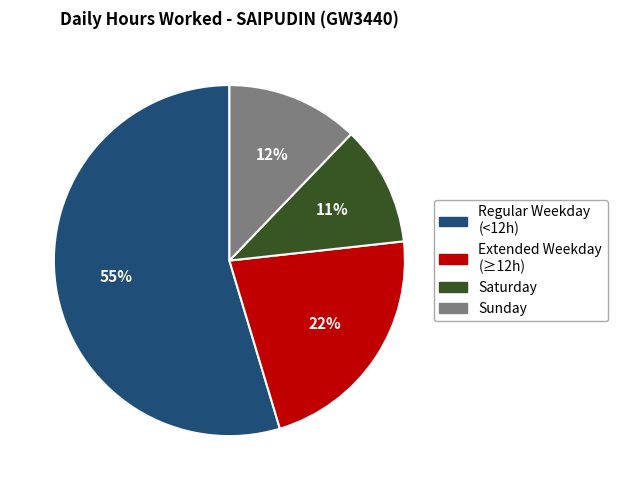

To the nearest percent, what is the difference between the largest and smallest slice percentages?

44%